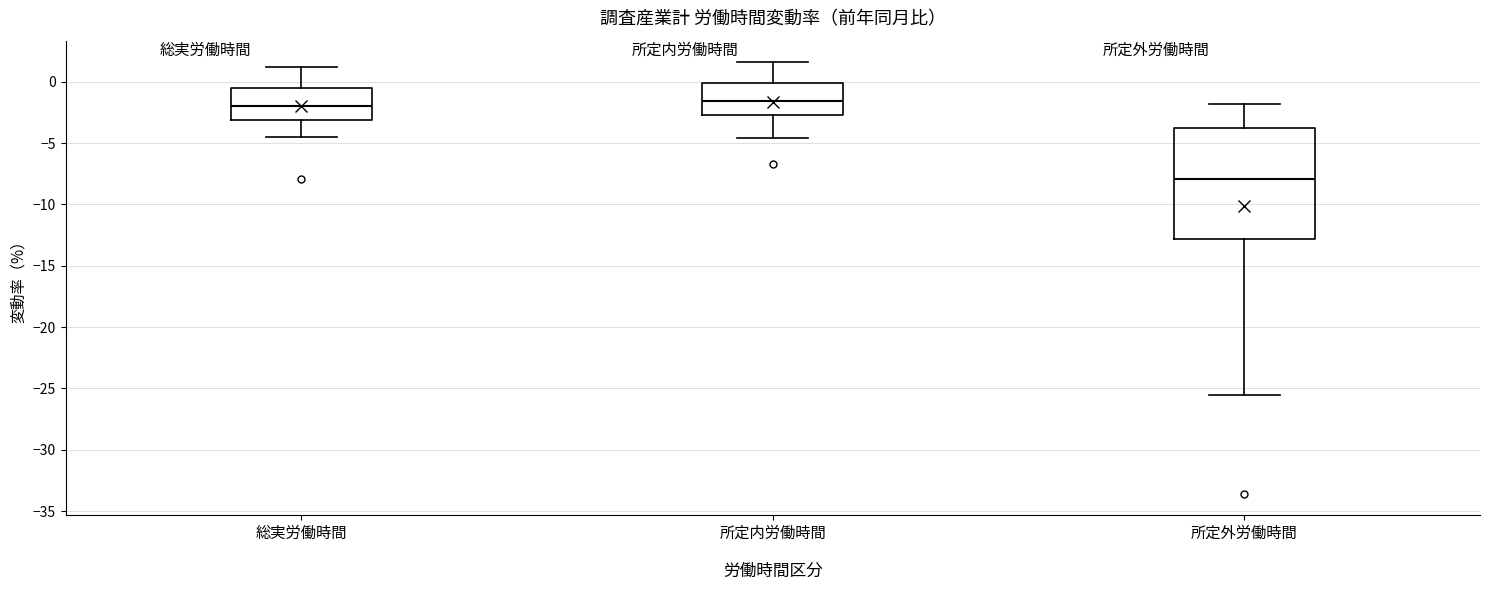

Where does the upper whisker of the box for 所定外労働時間 end on the y-axis? The values are not printed on the chart, so give them approximately, as read against the axis.

-2.0